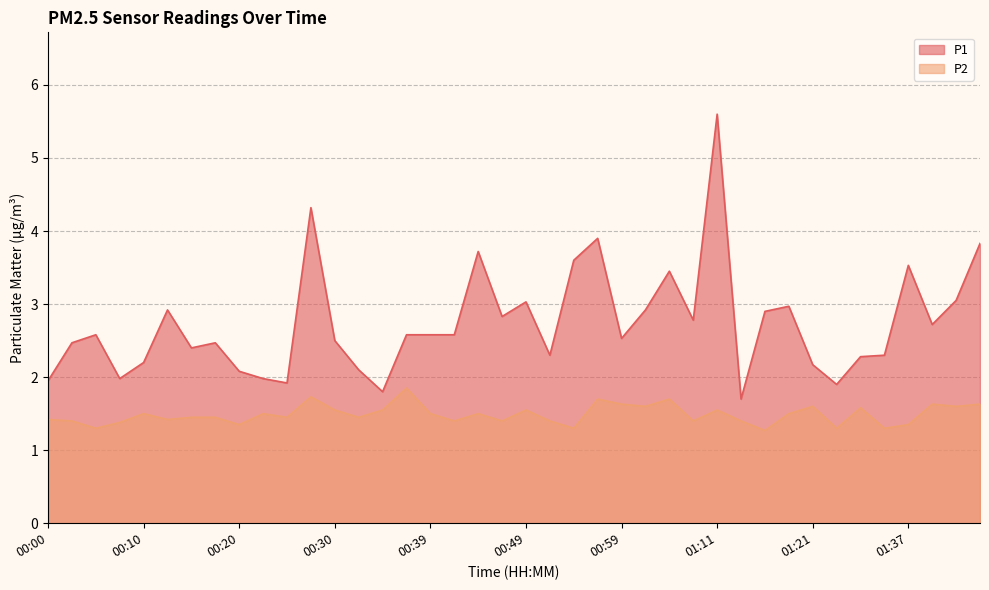

At which label is P2 closest to 1?

01:16